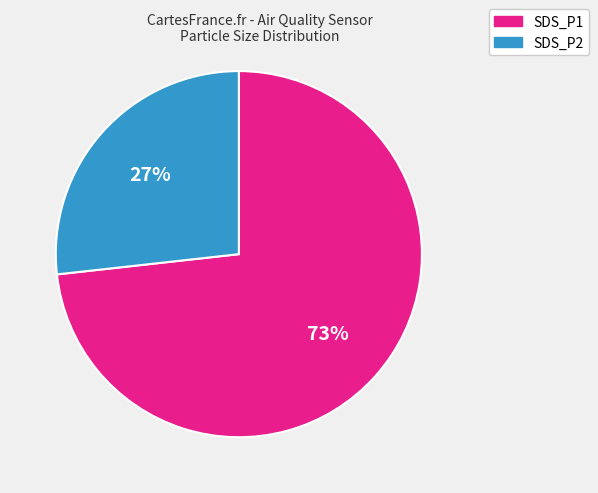

Which category has the biggest portion of the pie?

SDS_P1